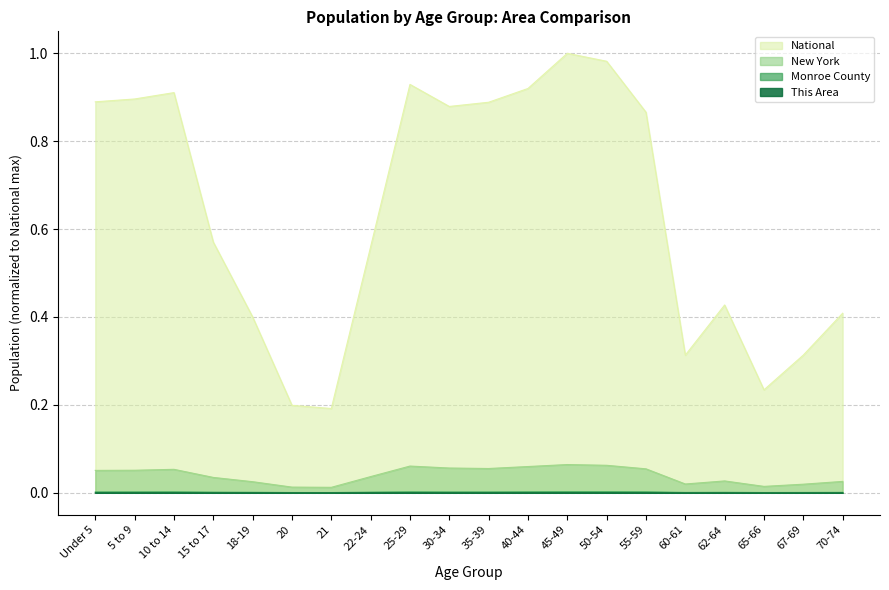

True or false: This Area and New York intersect in this chart.

False